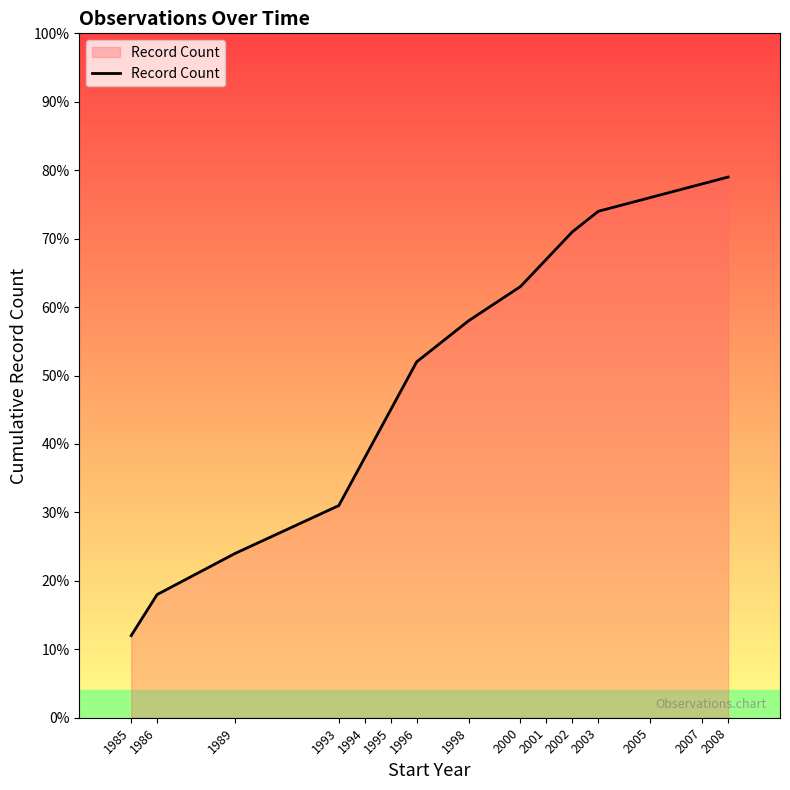

Does the chart have visible grid lines?

No